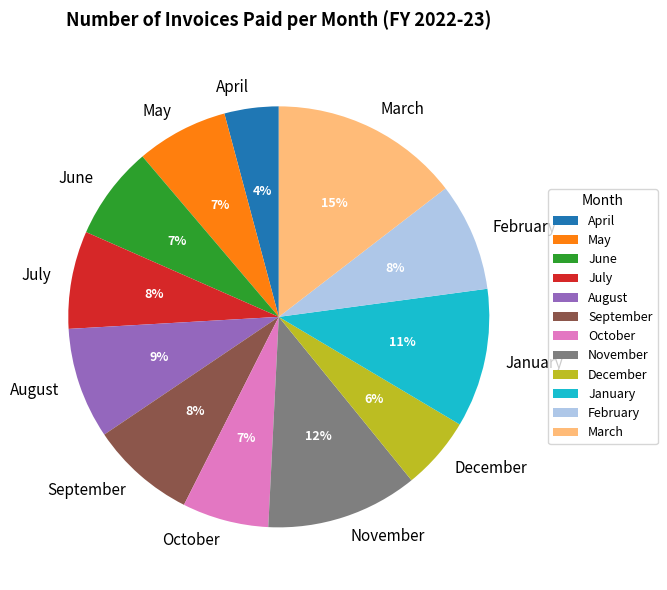

Is there any slice that represents more than half of the pie?

No